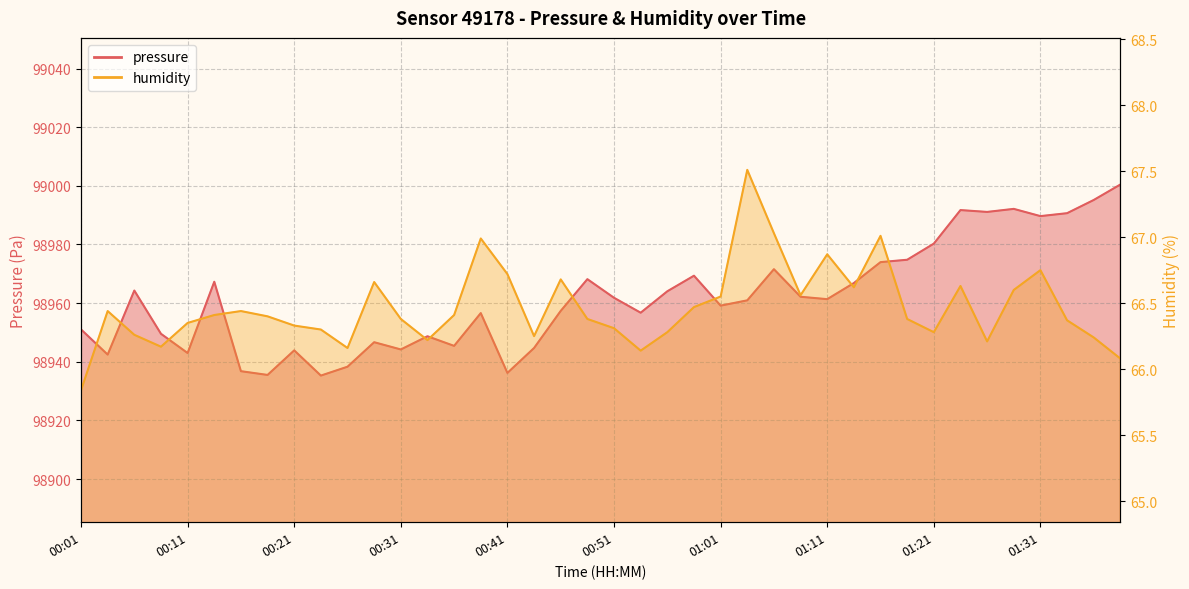

At which category is the sum across all series the highest?

01:38